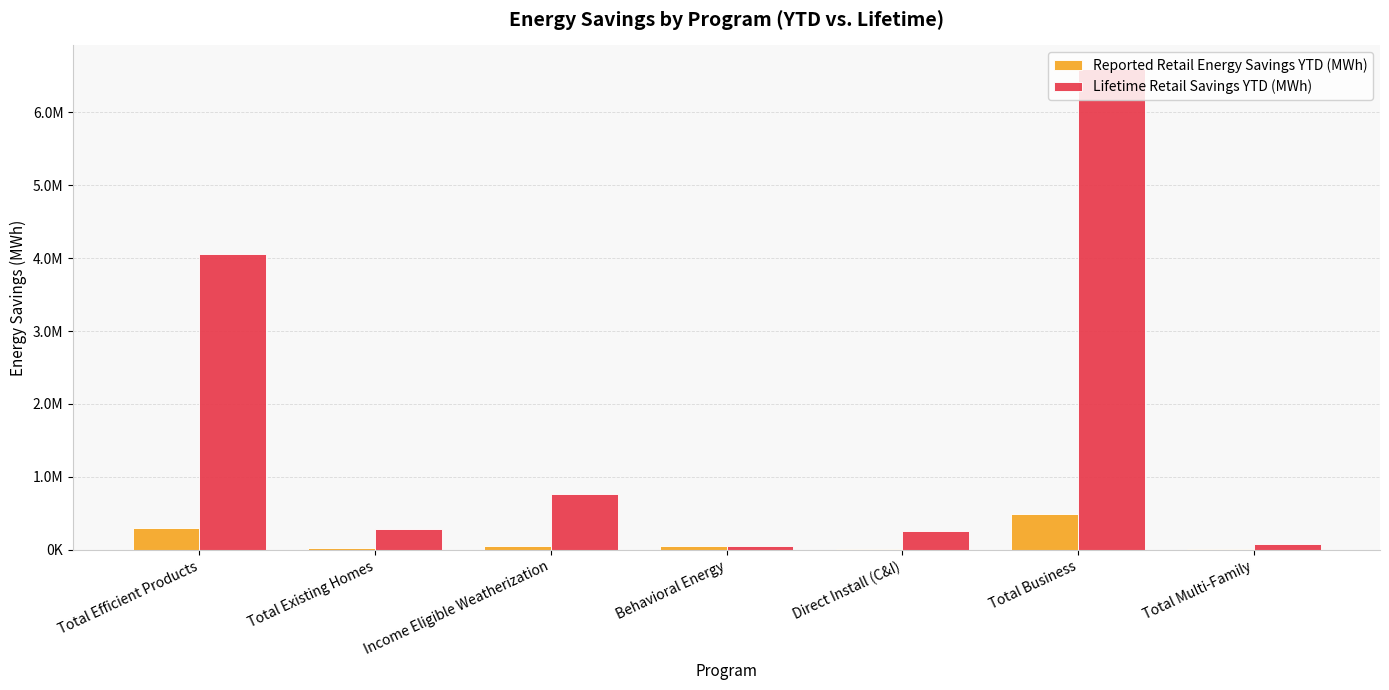

At which label is Reported Retail Energy Savings YTD (MWh) closest to 247869?

Total Efficient Products